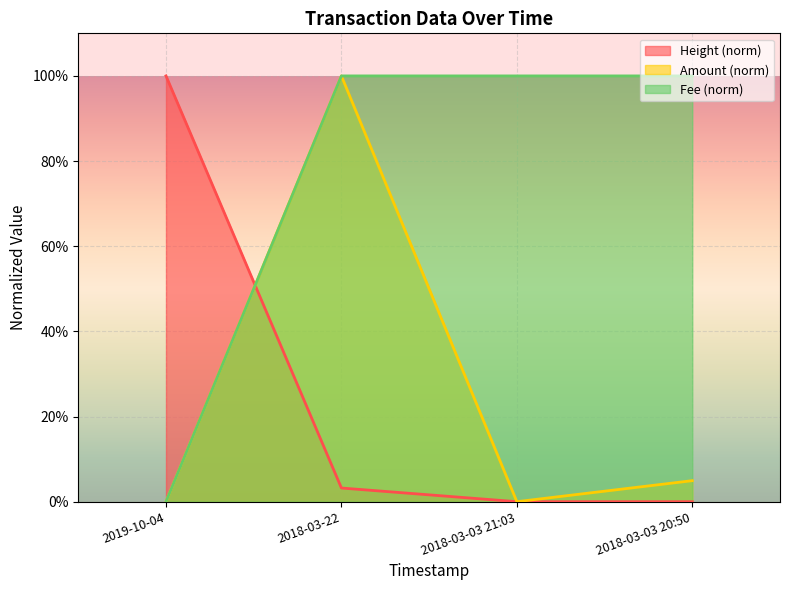

Which label corresponds to the smallest value in the chart?

2018-03-03 21:03